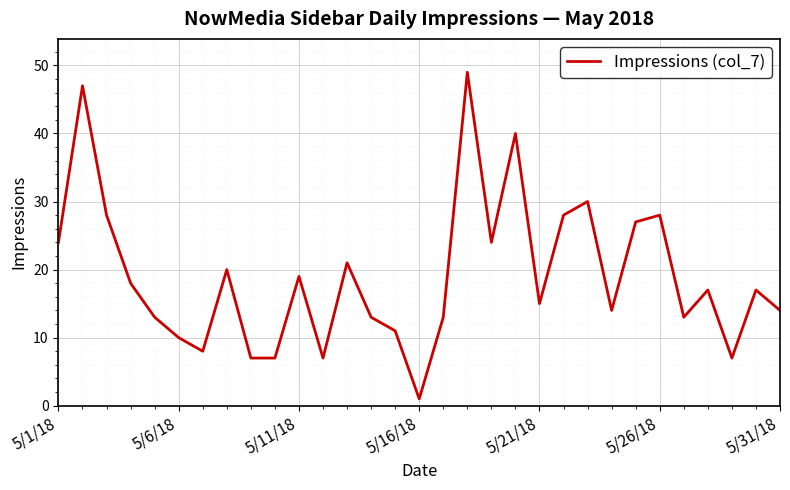

What is the maximum value shown in the chart?

49